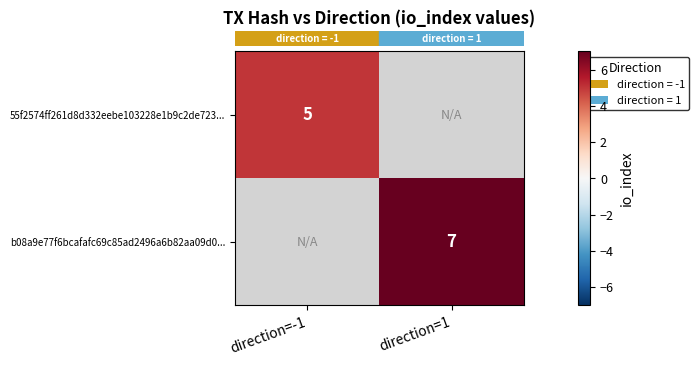

At how many categories does at least one series exceed 6?

1